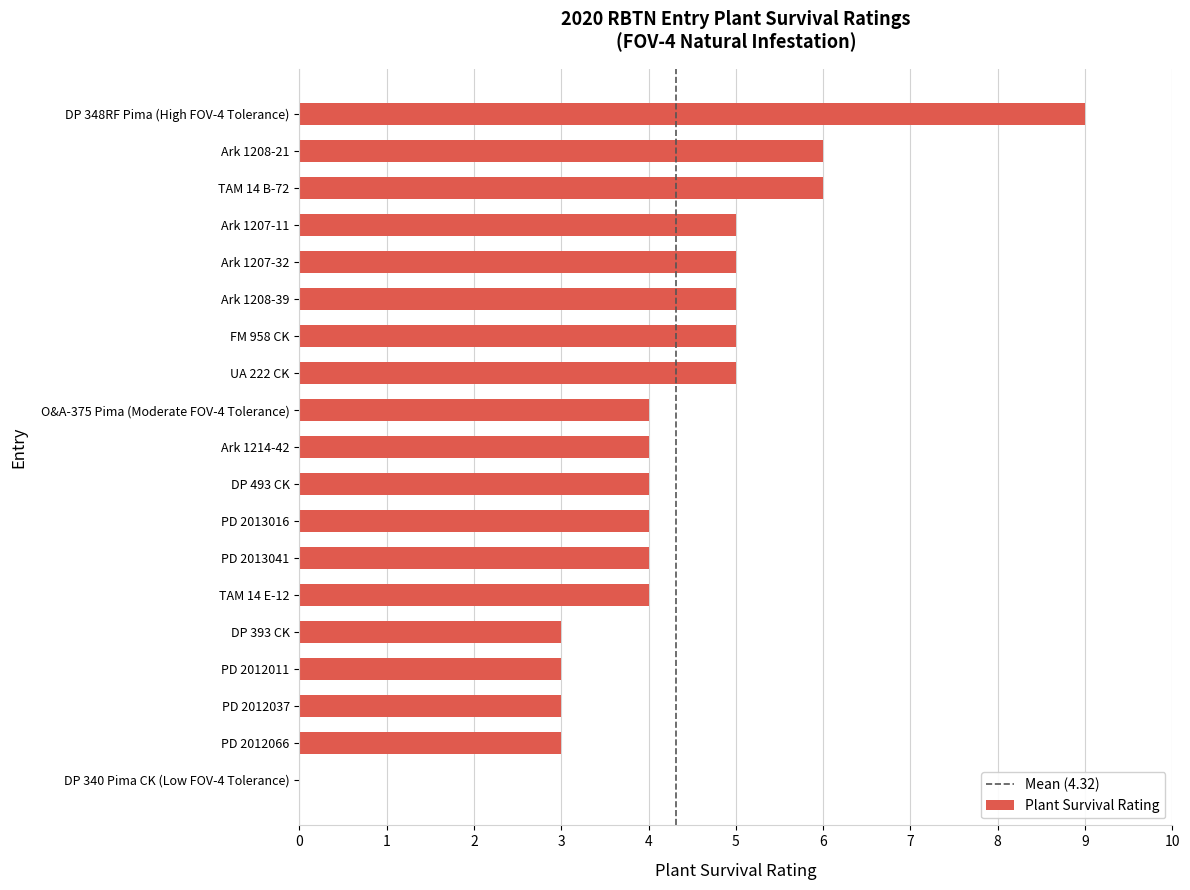

Which has a higher value, UA 222 CK or DP 340 Pima CK (Low FOV-4 Tolerance)?

UA 222 CK